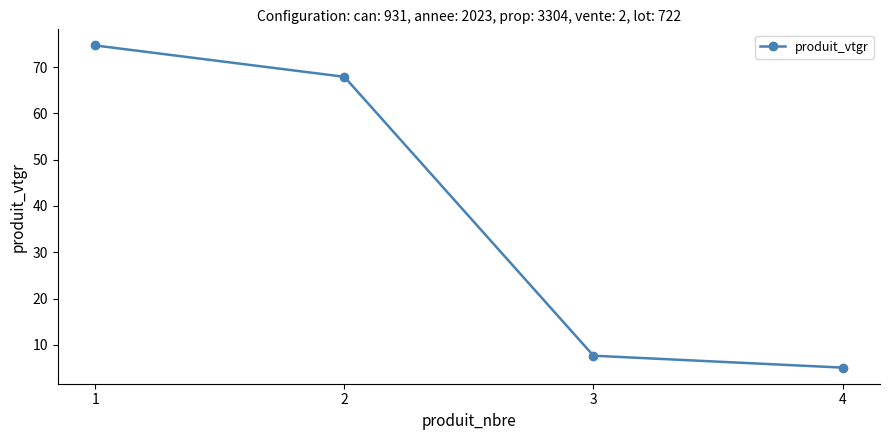

What is the change in value from 2 to 3?

-60.3